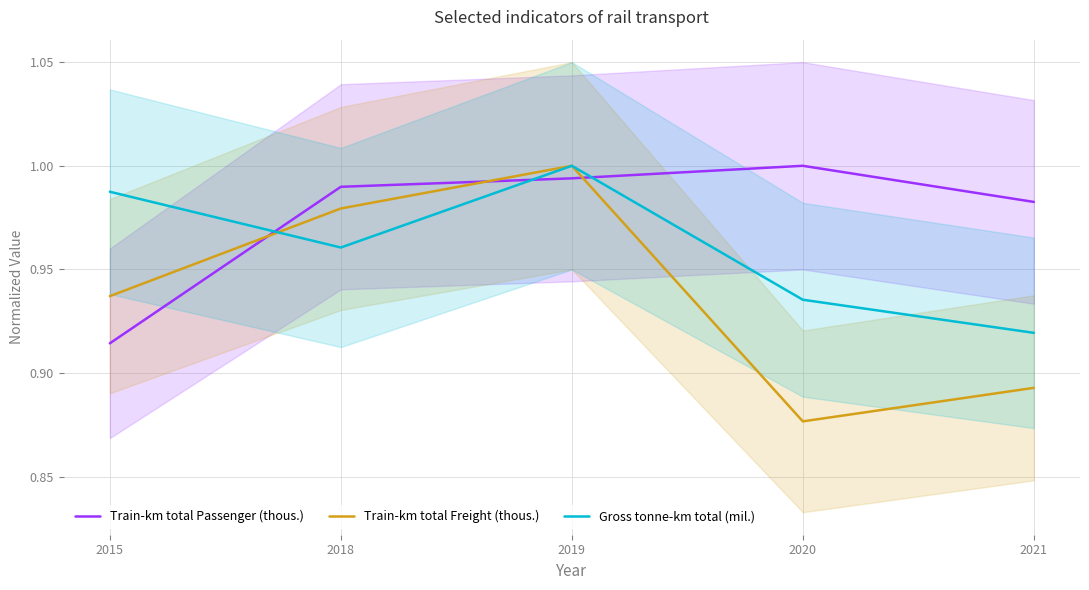

What is the spread (max minus min) of values at 2015?

0.1